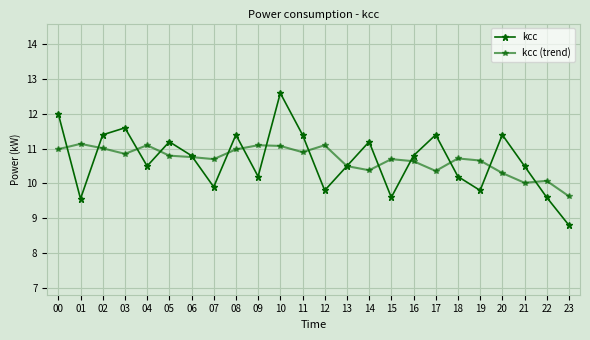

Between 18 and 21, which series saw the biggest shift?

kcc (trend)